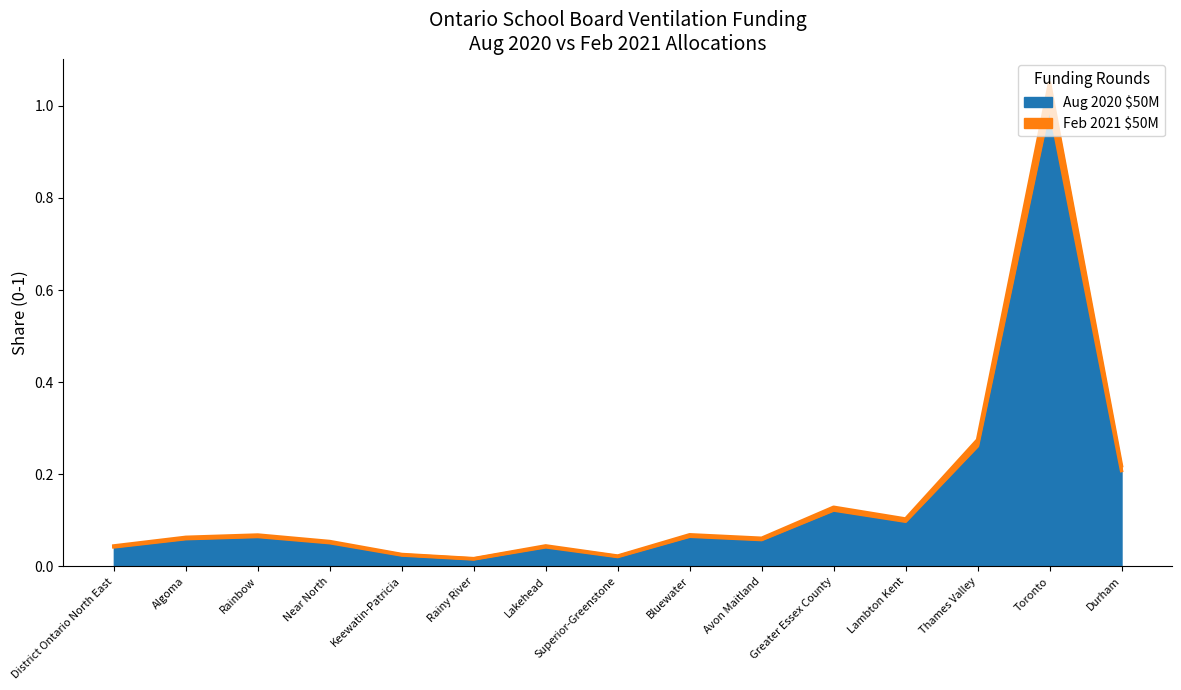

What is the average value of the Feb 2021 $50M series?

0.1